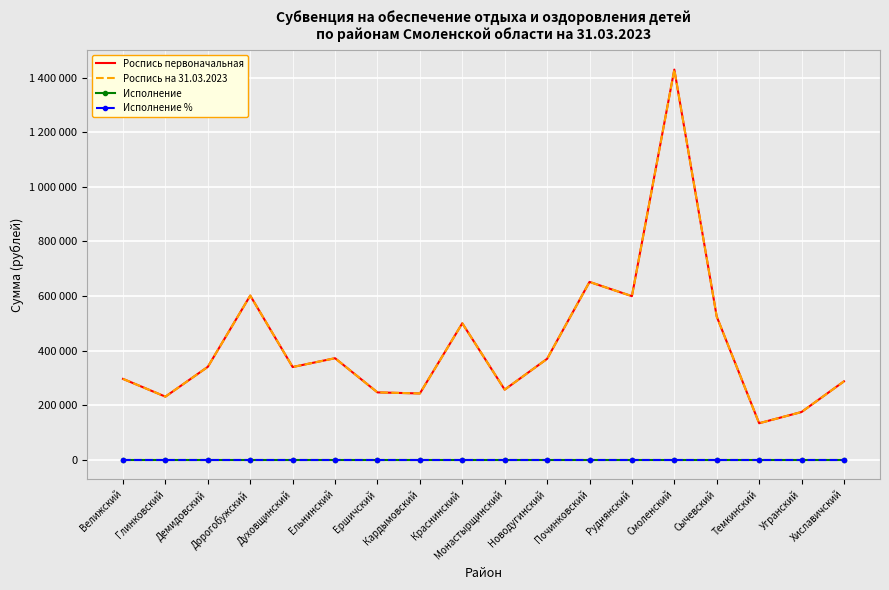

What are all the series names shown in the legend?

Роспись первоначальная, Роспись на 31.03.2023, Исполнение, Исполнение %